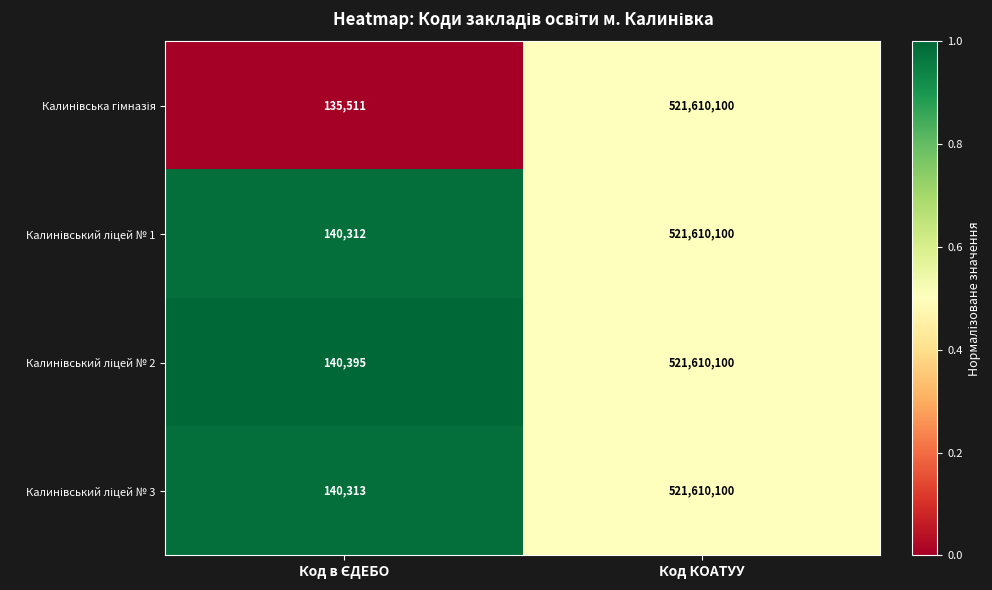

At which category is the sum across all series the highest?

Код КОАТУУ